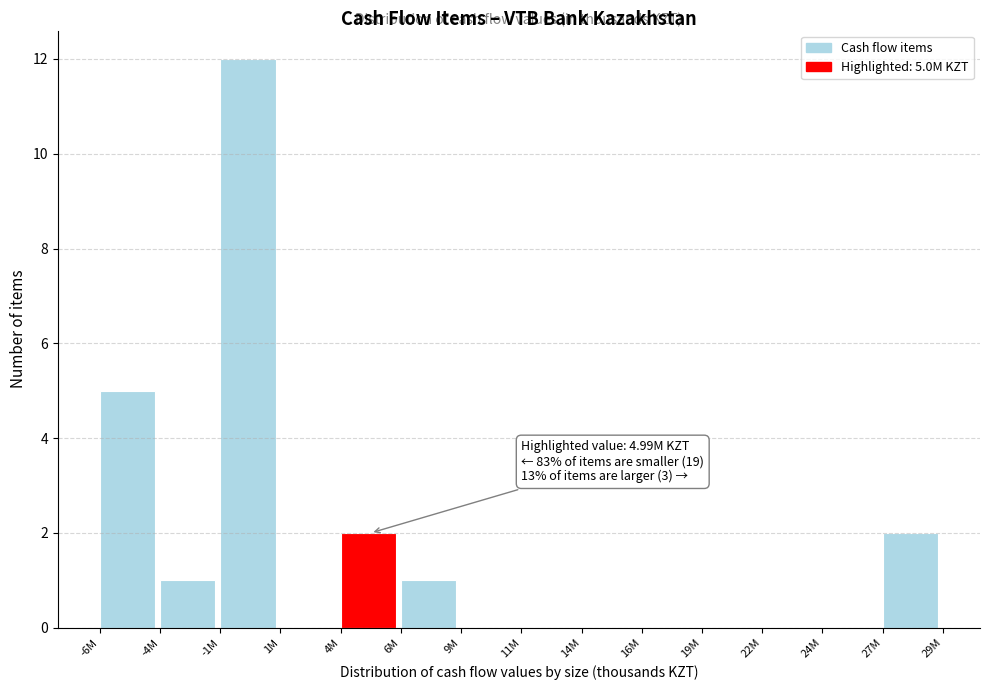

Reading right to left, what are all the values shown in this chart?

27M=2	24M=0	22M=0	19M=0	16M=0	14M=0	11M=0	9M=0	6M=1	4M=2	1M=0	-1M=12	-4M=1	-6M=5